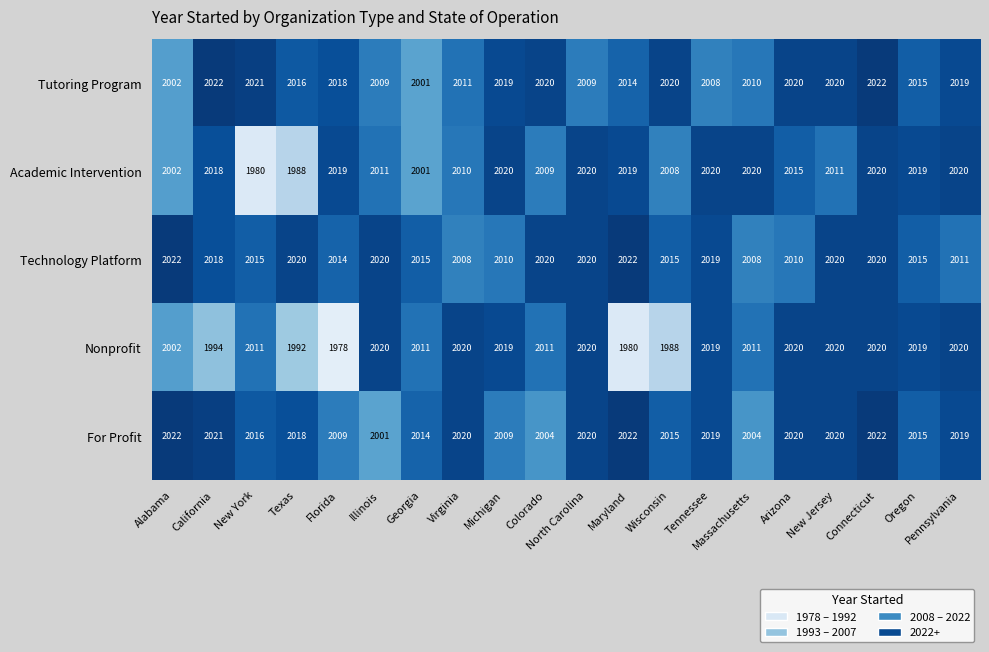

What is the average value of the Tutoring Program series?

2015